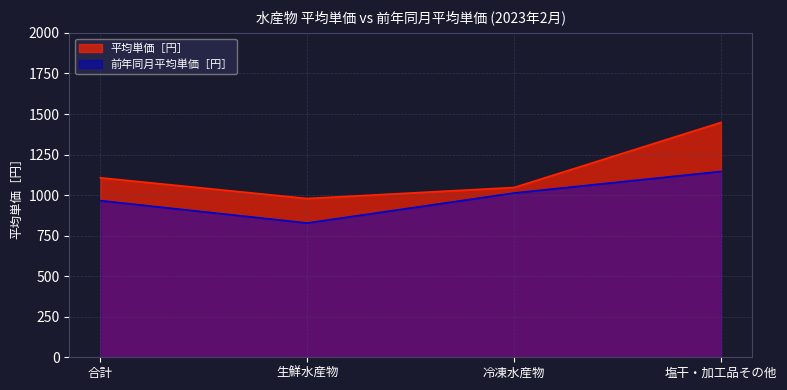

What is the average value of the 平均単価［円］ series?

1145